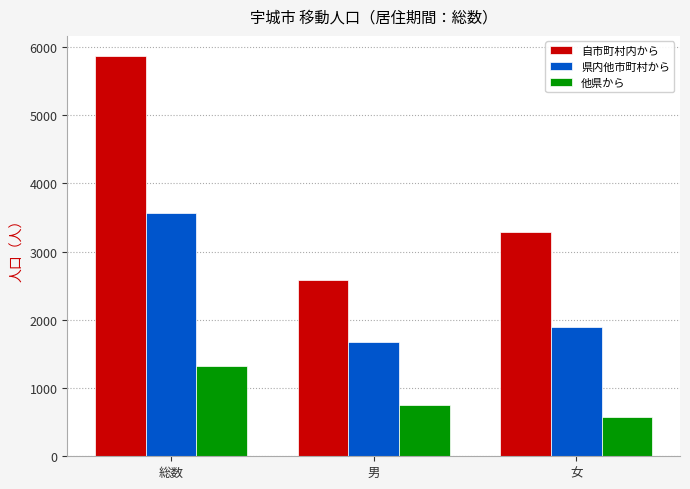

How many data points does each series have?

3